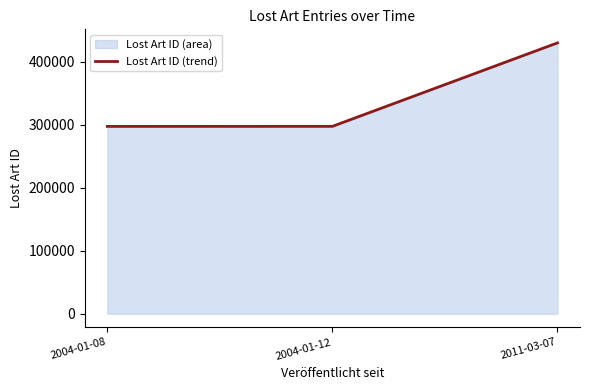

Which label corresponds to the smallest value in the chart?

2004-01-08